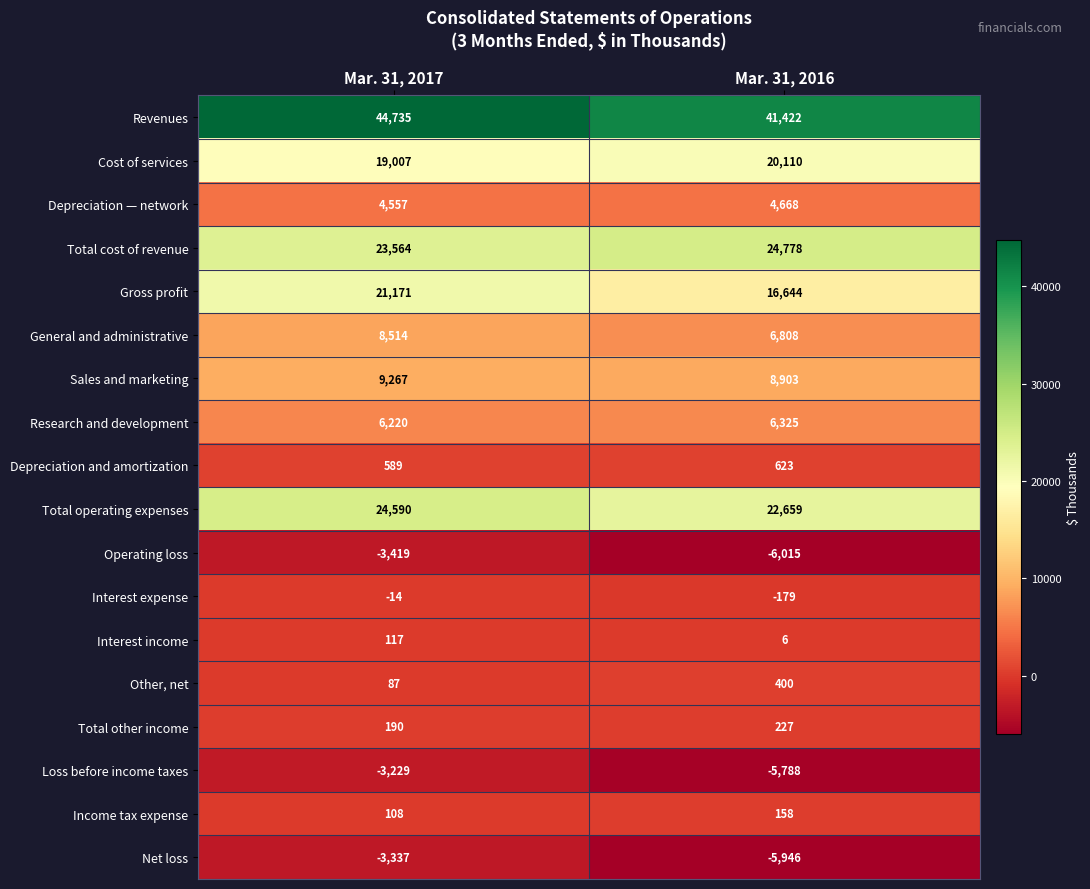

What is the maximum value shown in the chart?

44735